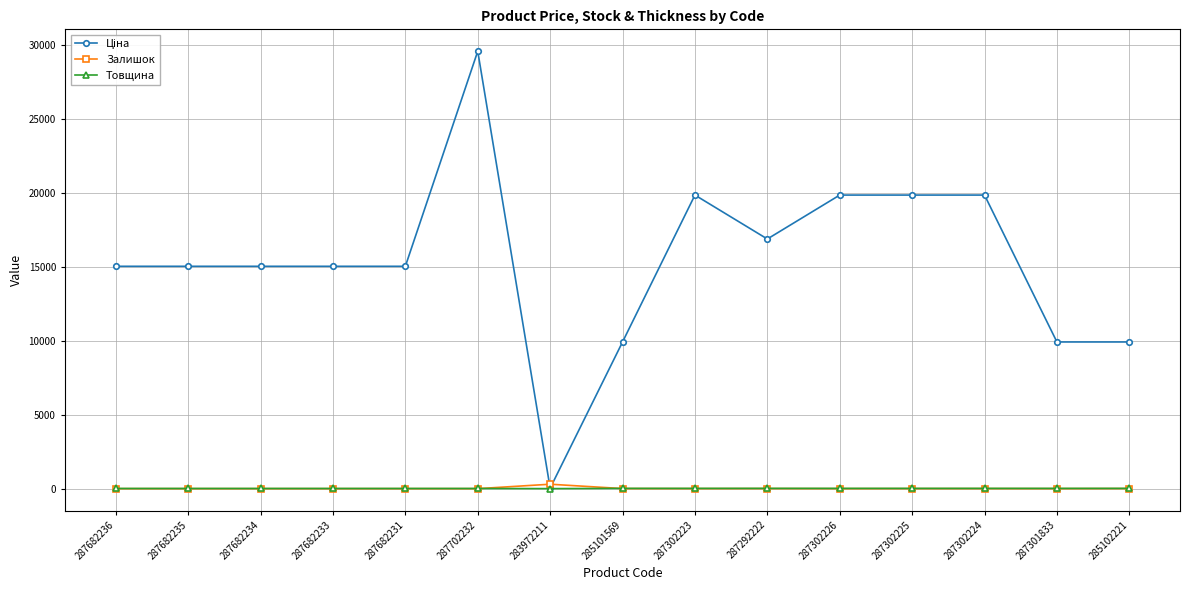

True or false: Залишок has more than 1 points higher than both neighbors.

True